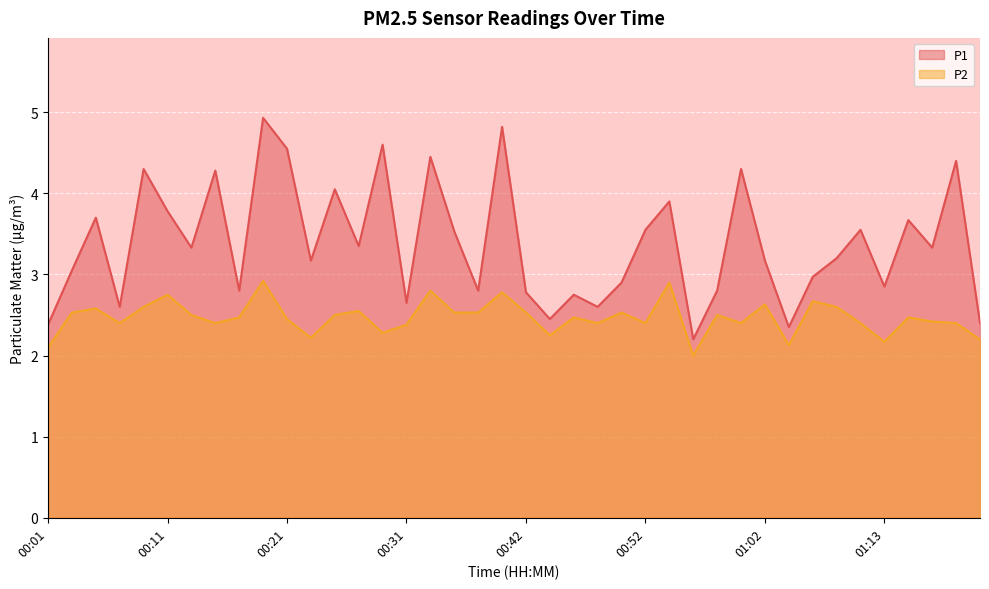

The P2 series shows 0.8 at 01:02. True or false?

False